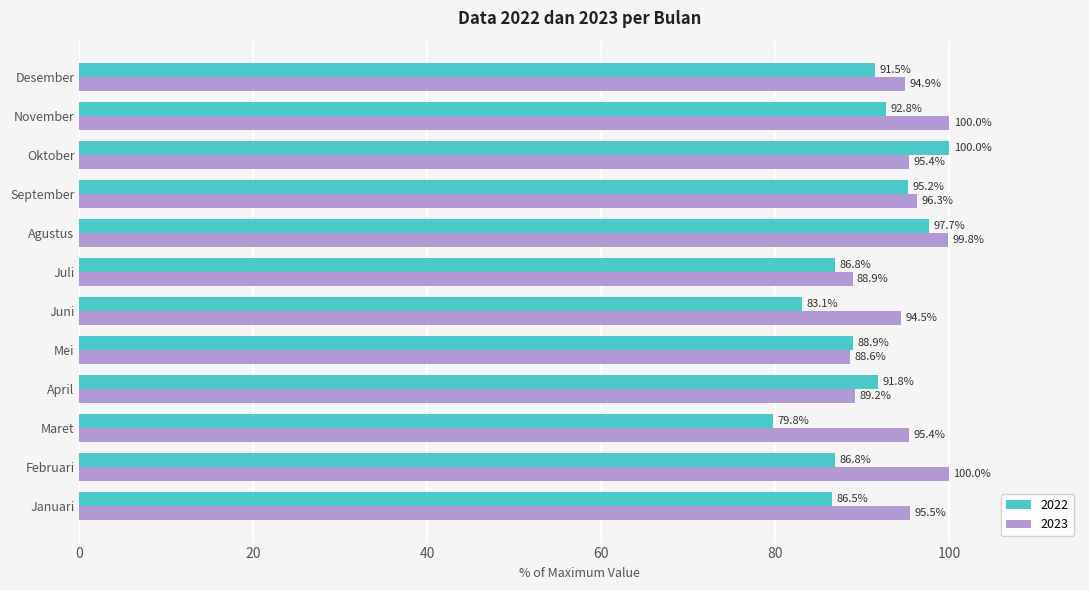

What value does the 2023 series have at Agustus?

99.8